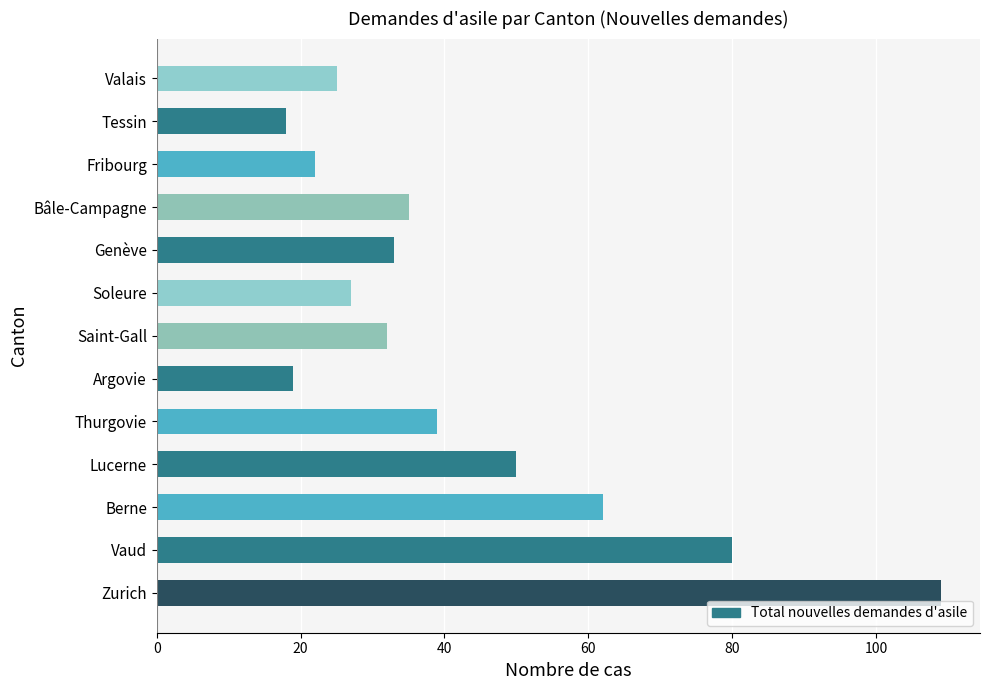

How many bars are there in total?

13